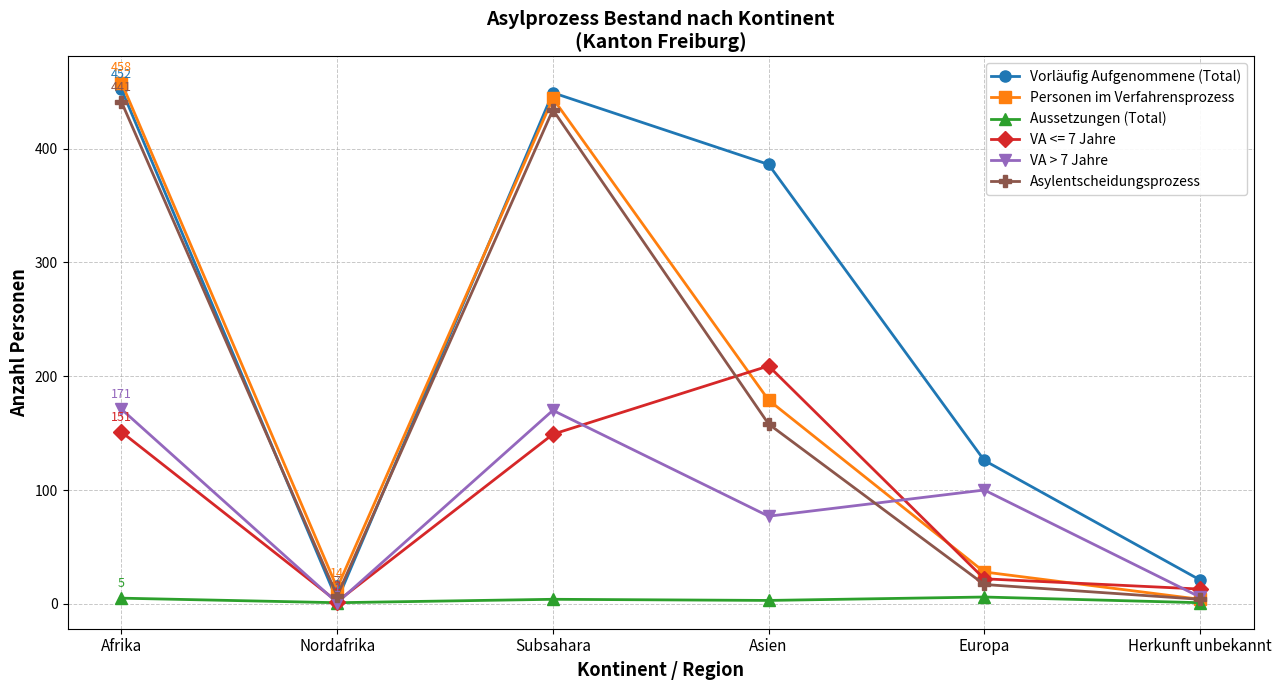

What position from the left is Herkunft unbekannt?

6